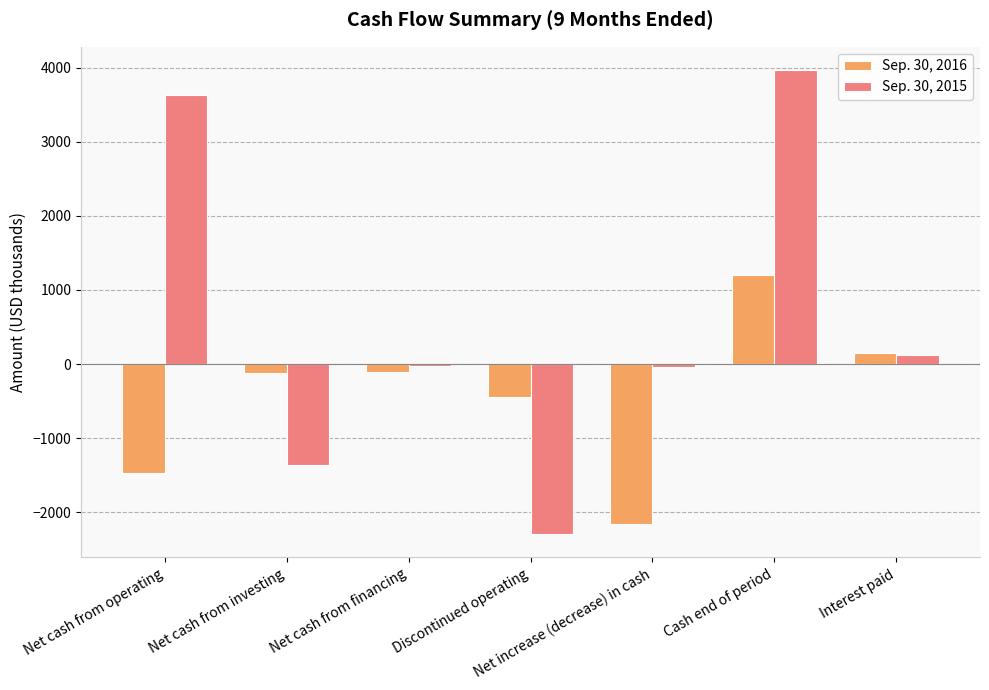

What is the maximum value shown in the chart?

3967